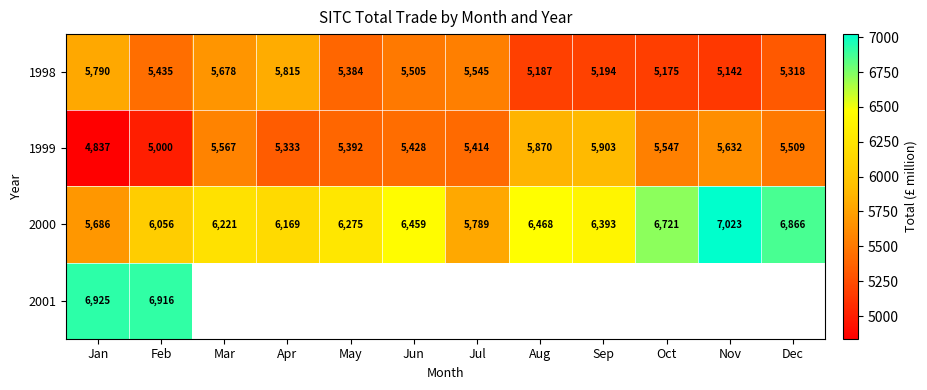

True or false: 2000 has a value of 6459 at Jun.

True